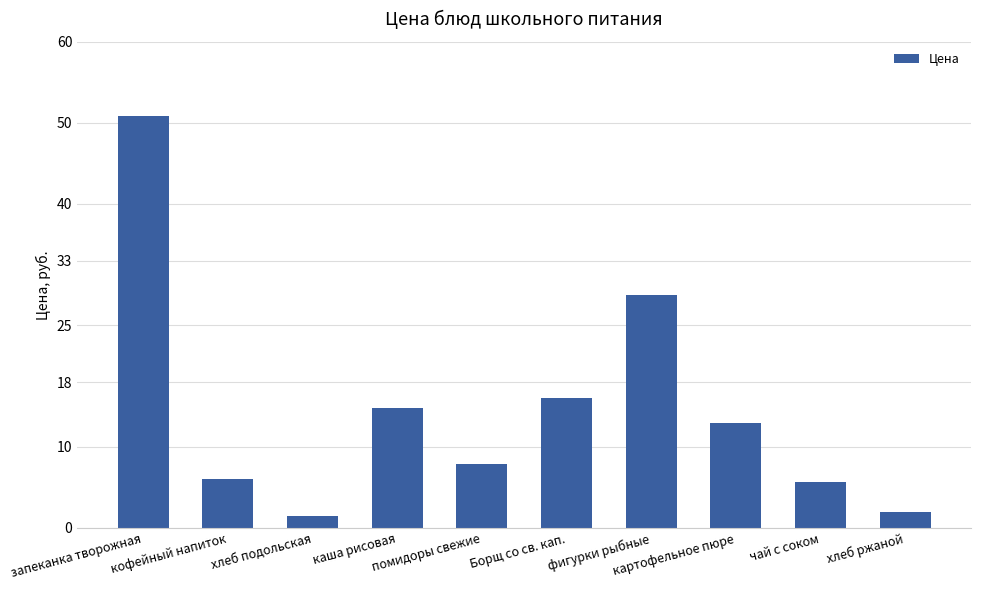

How many data points are above 12?

5